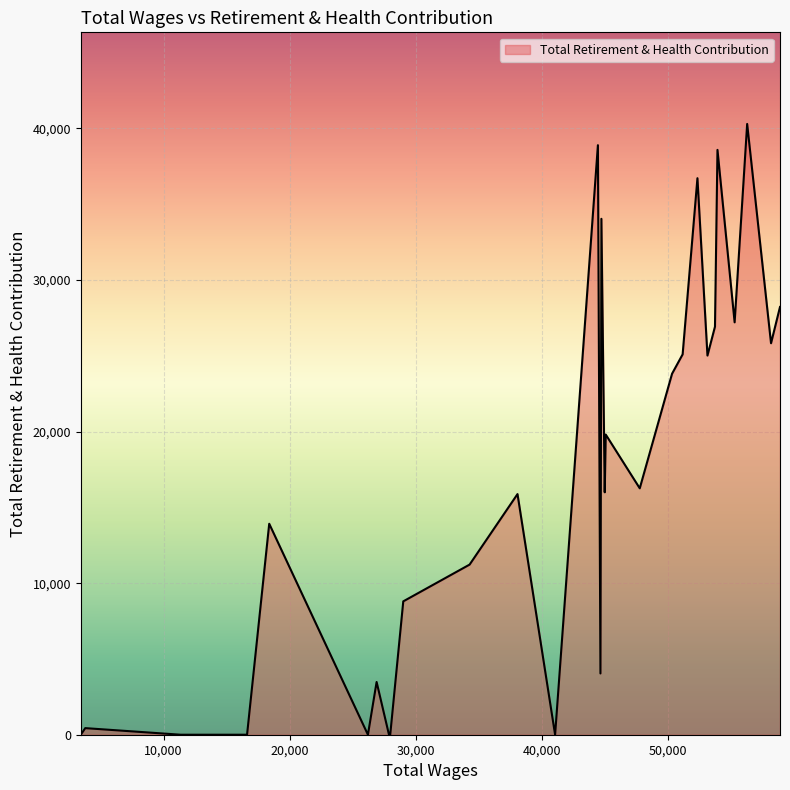

What is the difference between the maximum and minimum values?

40294